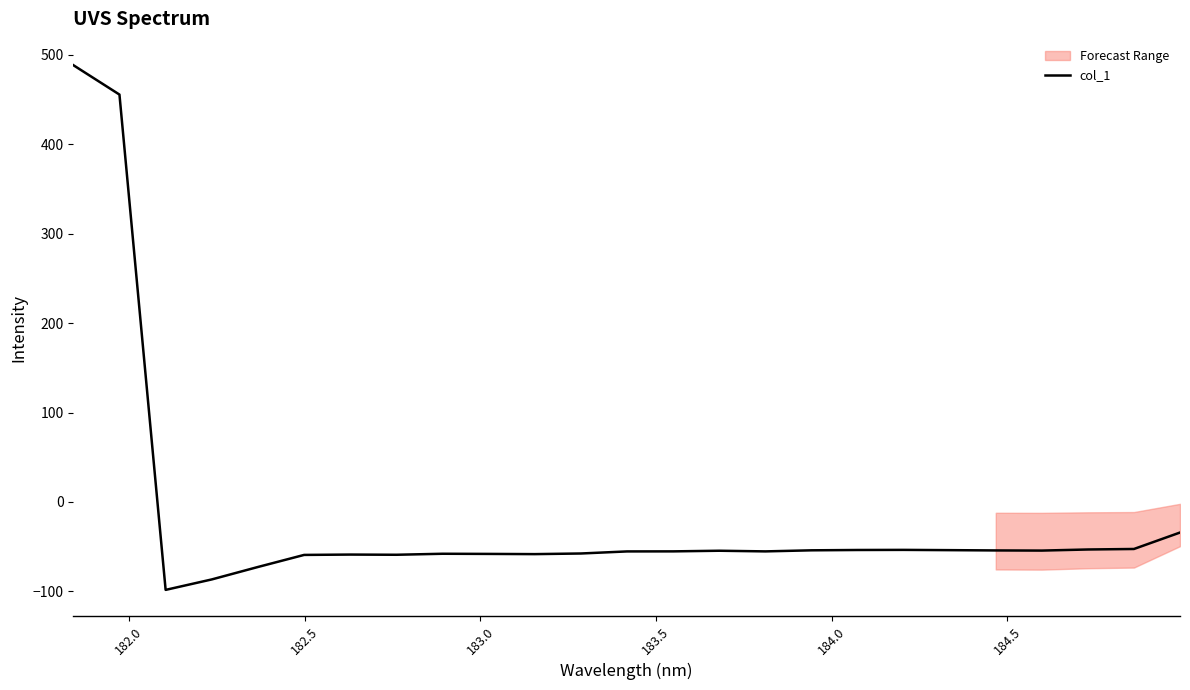

What is the highest value of the col_1 series?

488.5